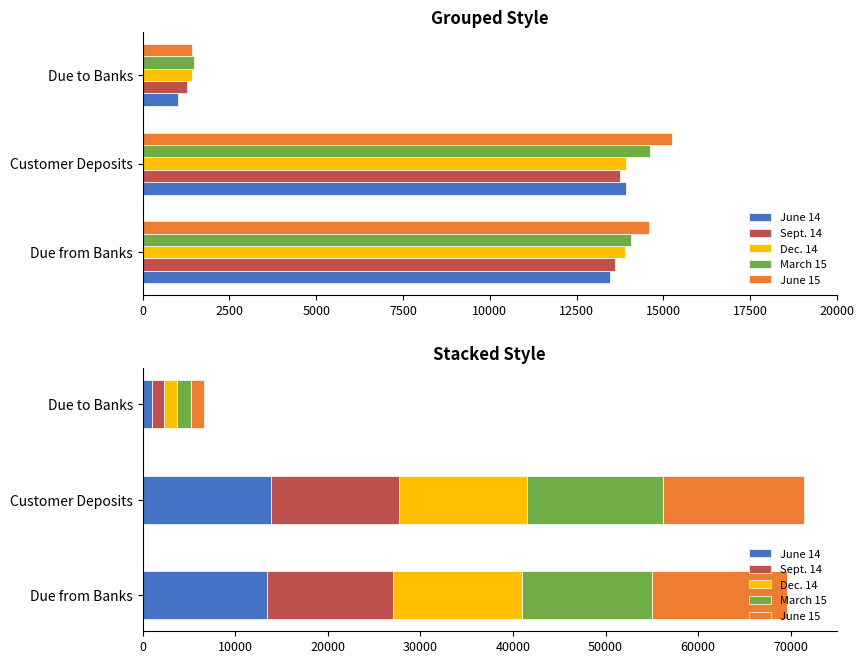

What is the difference between the maximum and minimum values in the Sept. 14 series?

12459.0